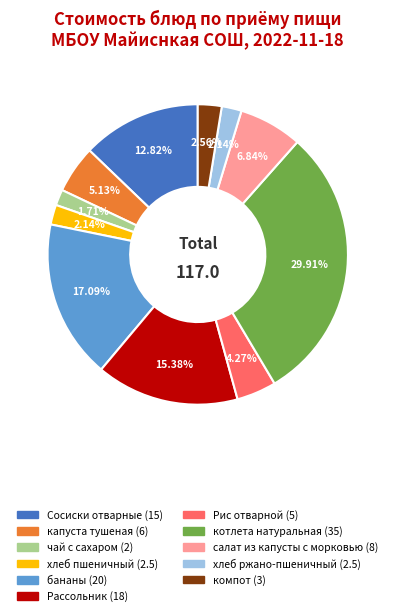

Approximately how many times larger is the value at Сосиски отварные compared to Рассольник?

0.8